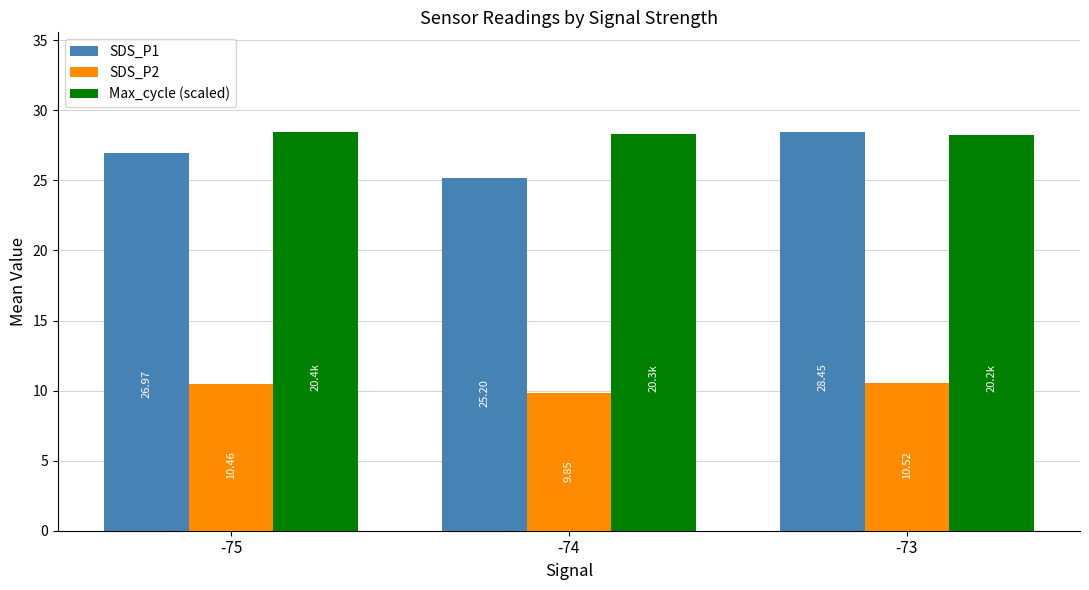

How many distinct data groups are displayed?

3